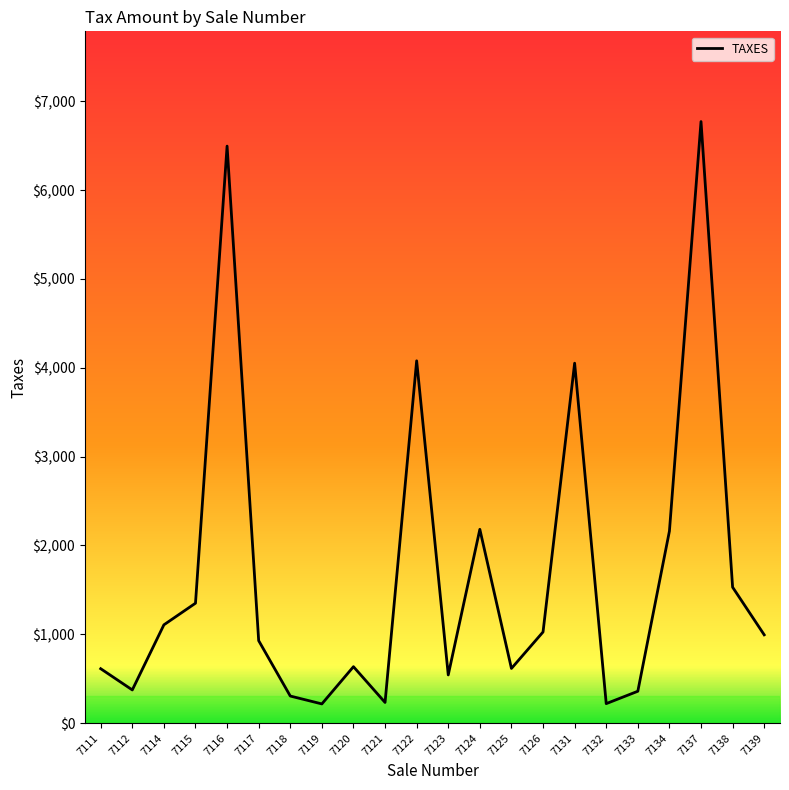

What is the difference between the values at 7119 and 7126?

809.6